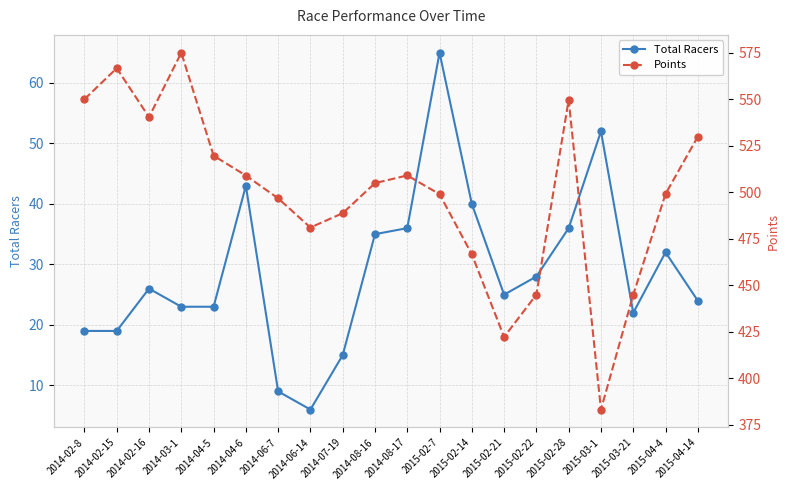

How many data points in Total Racers are less than 26?

10